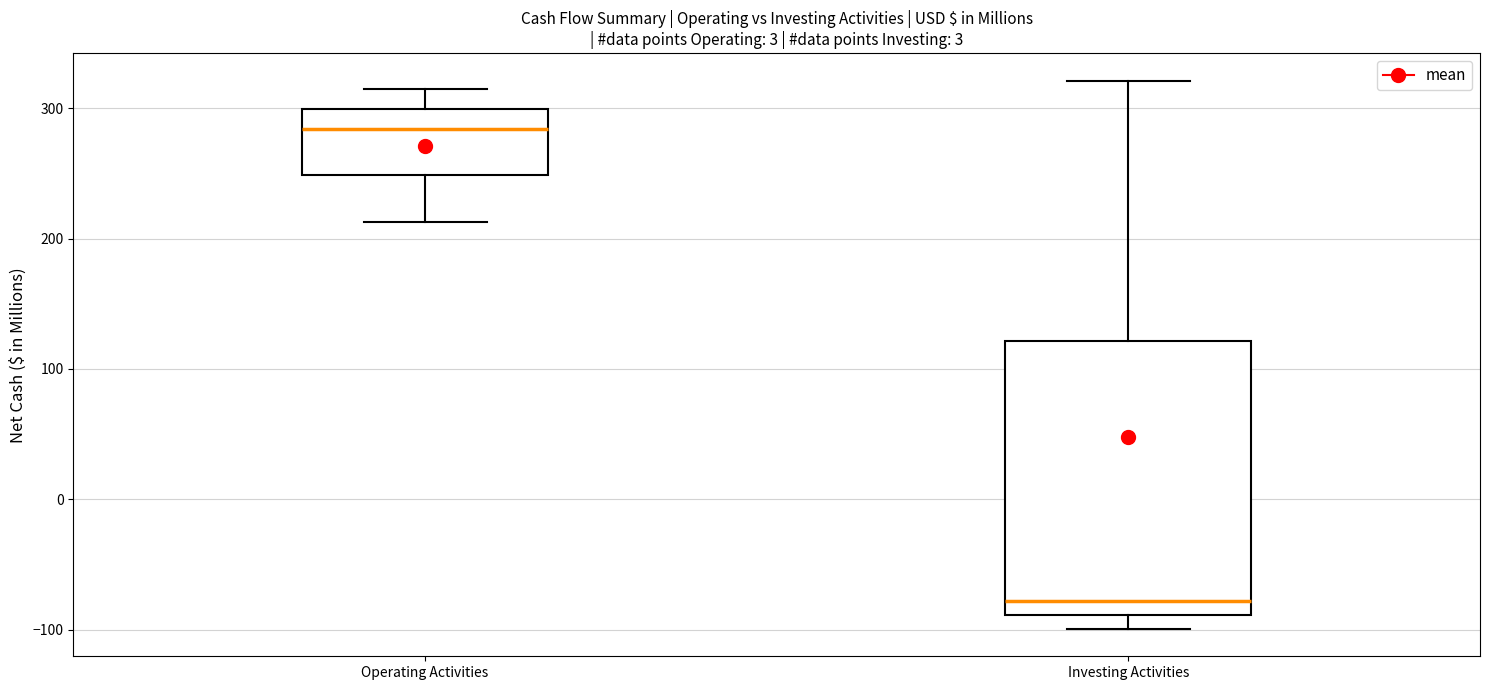

Reading left to right, transcribe this box plot: for each box, give where its median line is, the range the box spans, and where its two whiskers end, as read against the y-axis. The values are not printed on the chart, so give them approximately, as read against the axis.

Operating Activities: median 280, box 250 to 300, whiskers 210 to 320
Investing Activities: median -80, box -90 to 120, whiskers -100 to 320